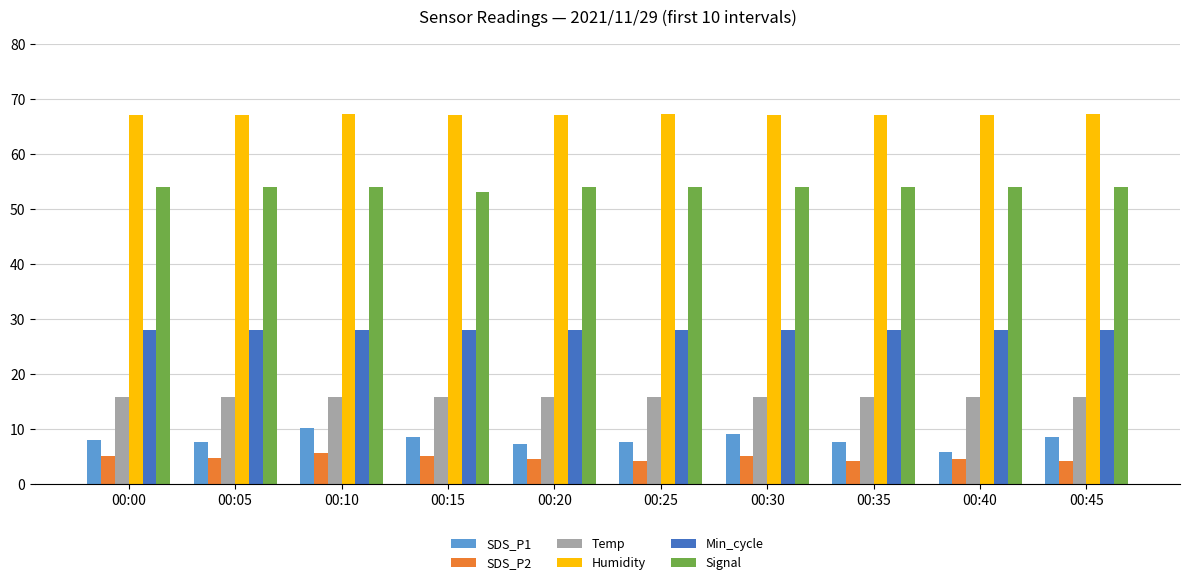

Which series has the largest range (max minus min)?

SDS_P1